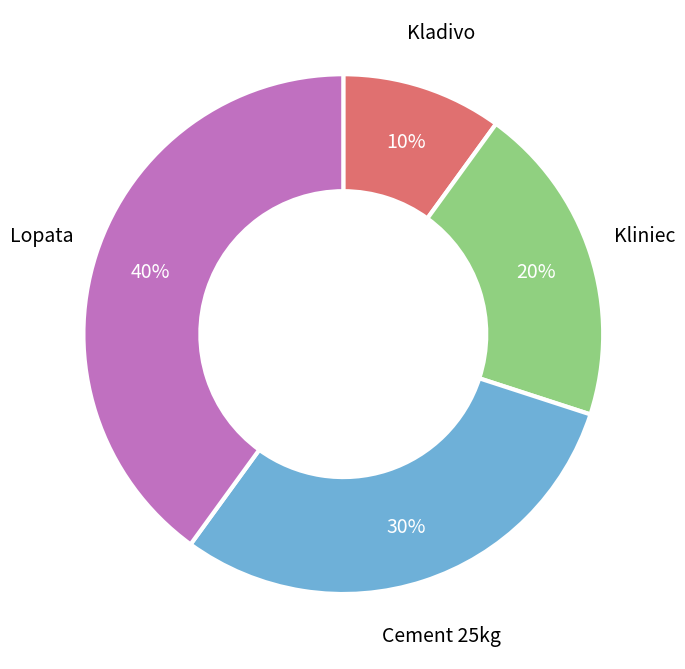

Count the number of slices in the pie.

4